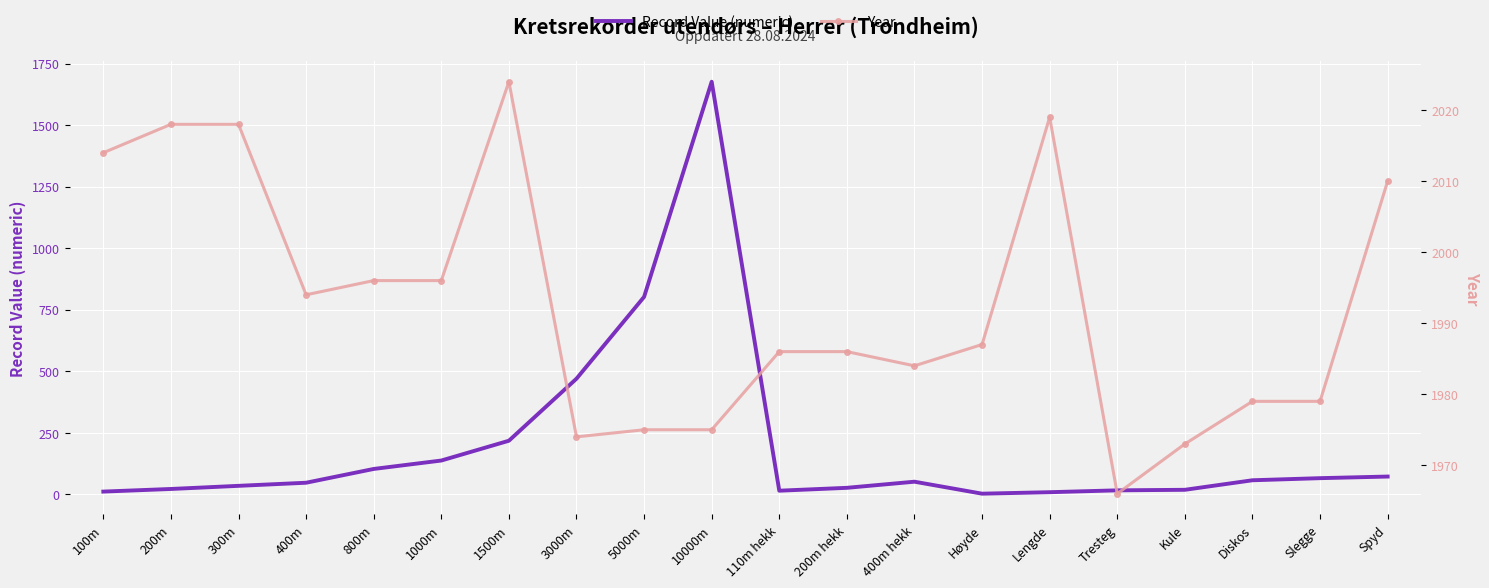

What is the approximate value of Year at 800m?

1996.0